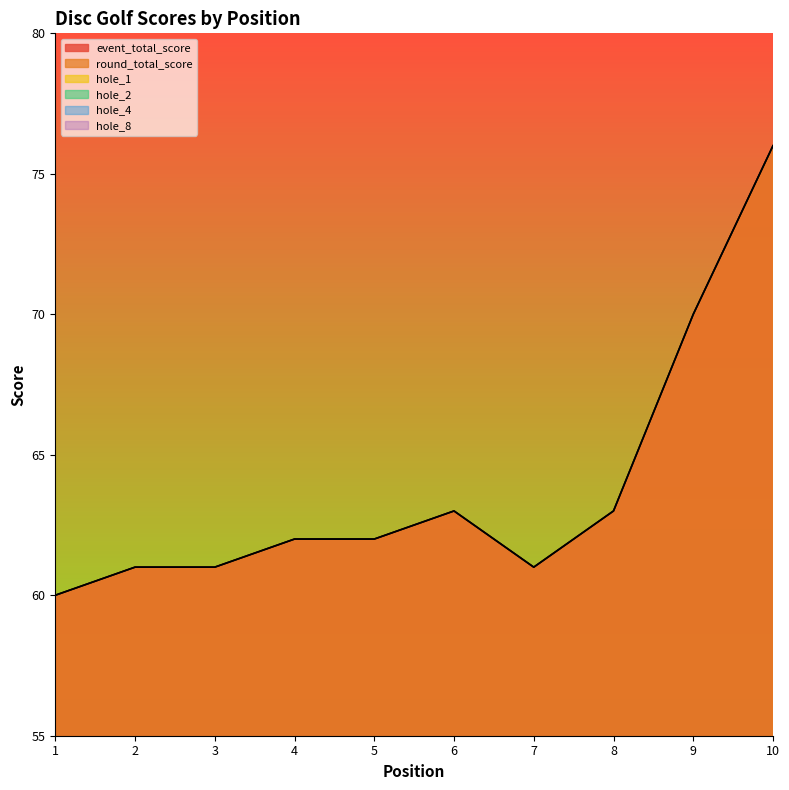

Which series has the largest range (max minus min)?

event_total_score